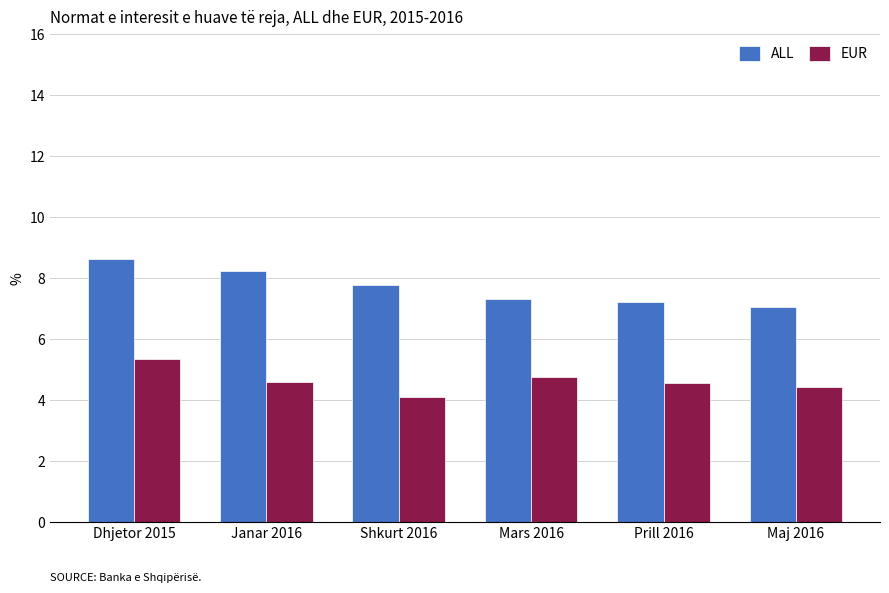

List the series in order of their overall mean, lowest first.

EUR, ALL